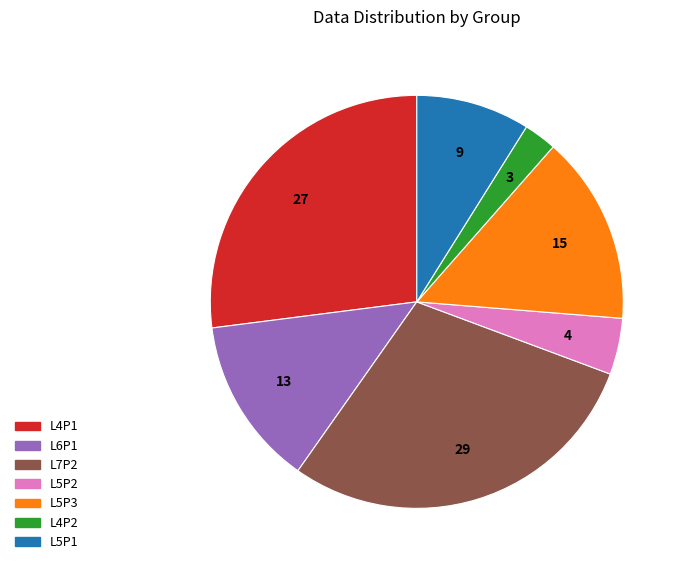

Is there any slice that represents more than half of the pie?

No